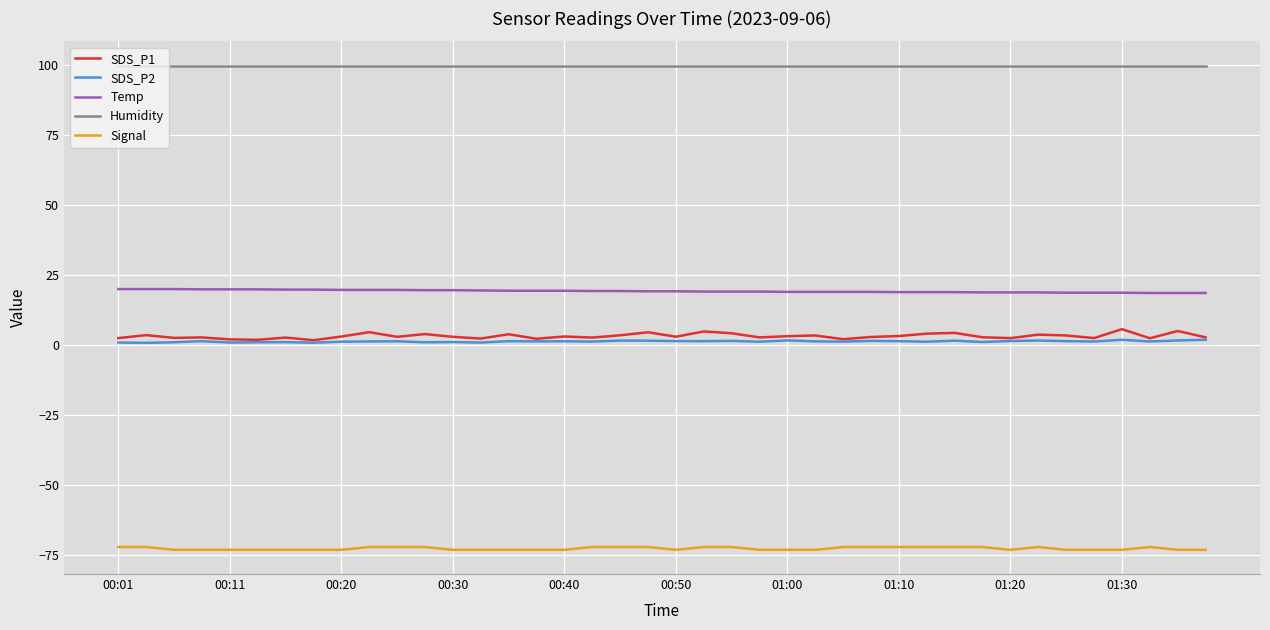

Rank the series by their maximum value, from highest to lowest.

Humidity, Temp, SDS_P1, SDS_P2, Signal